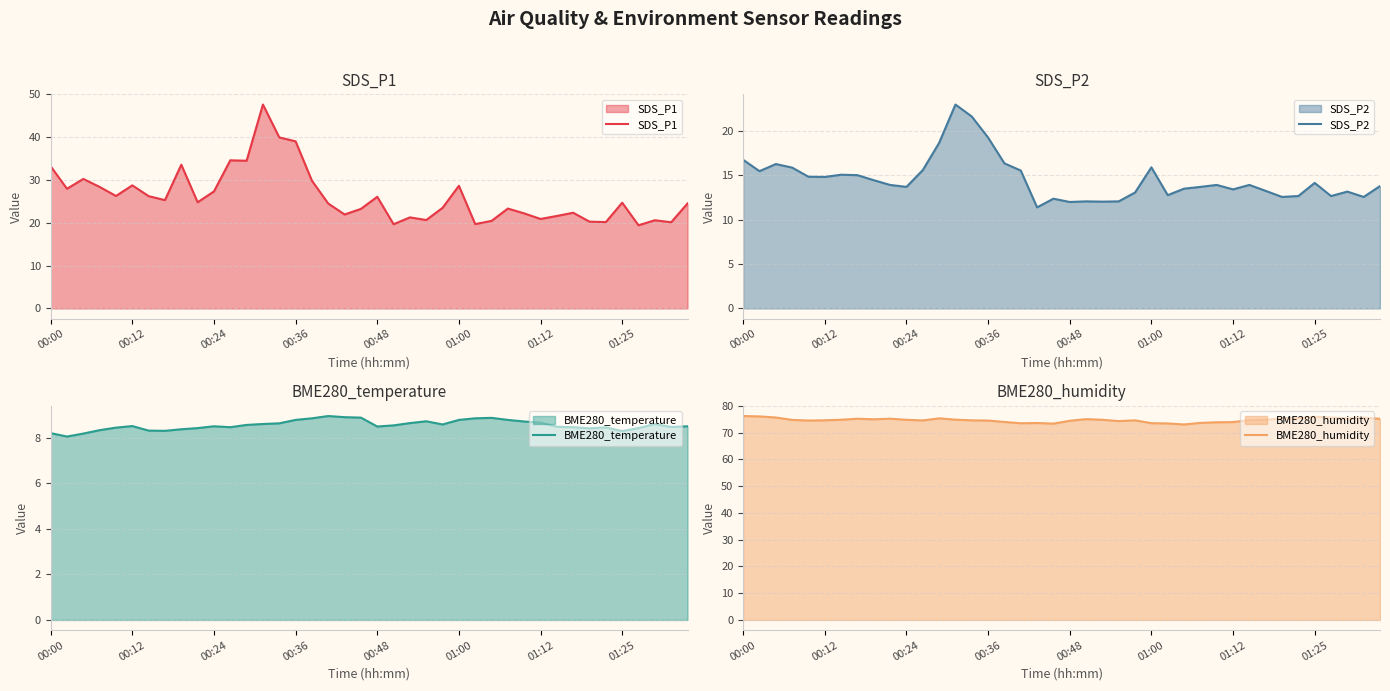

What is the spread (max minus min) of values at 21?

66.5